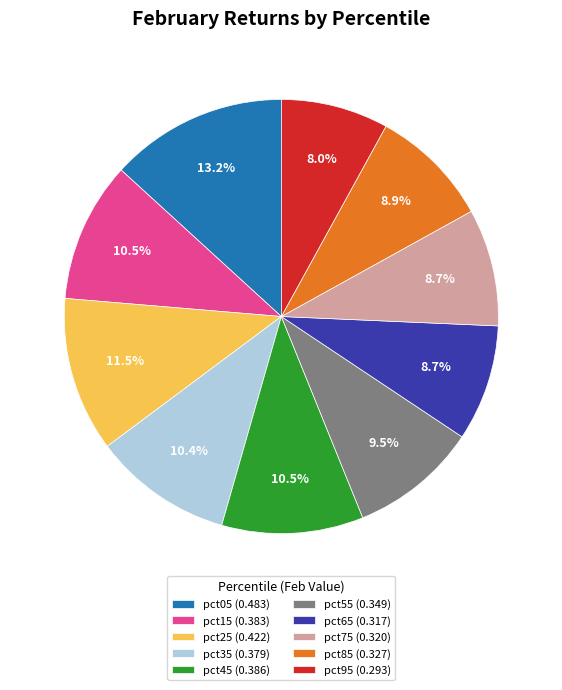

Is it true that pct25 is 1% of the pie?

False